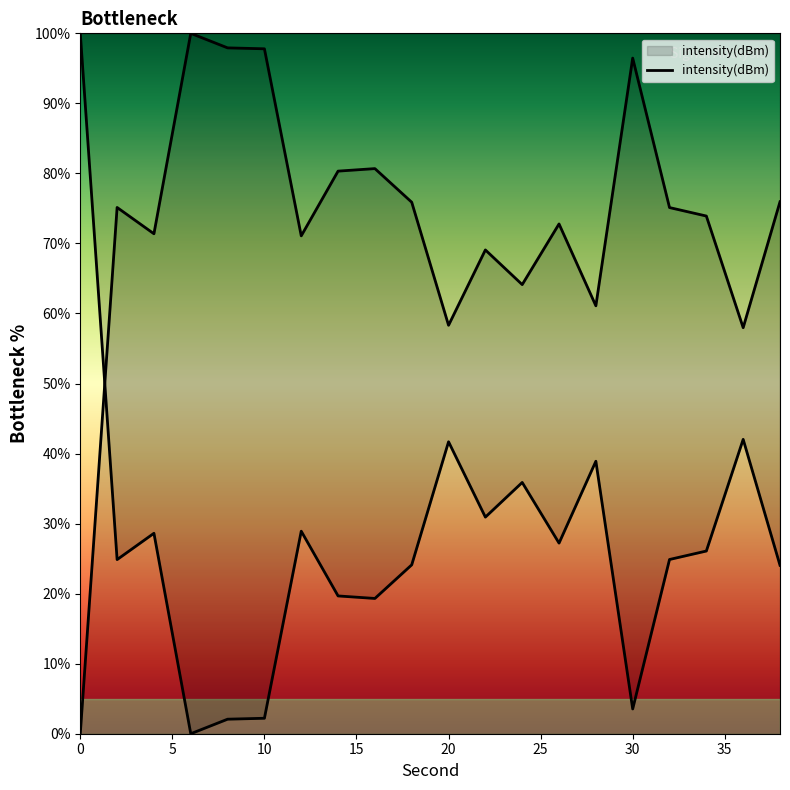

How many distinct data groups are displayed?

1